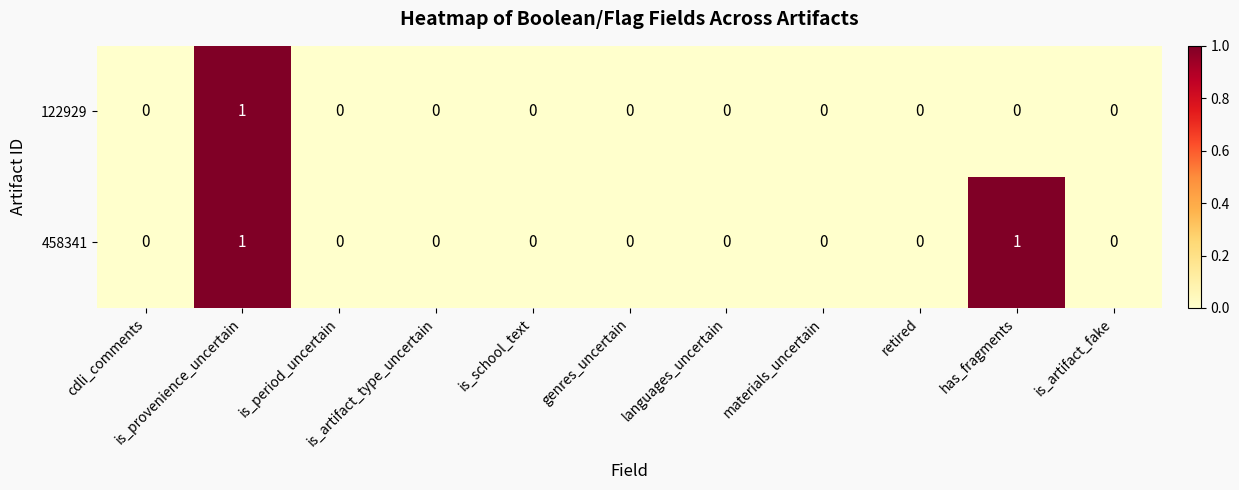

How many data points in 458341 are above 0?

2